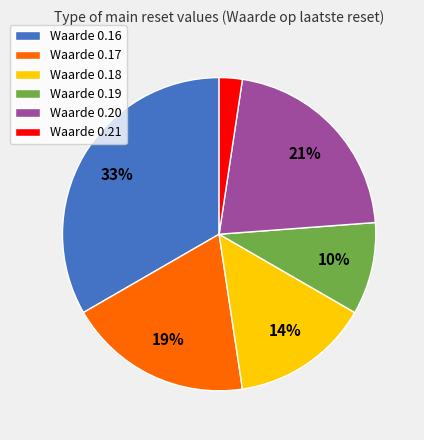

To the nearest percent, what portion does Waarde 0.16 represent?

33%